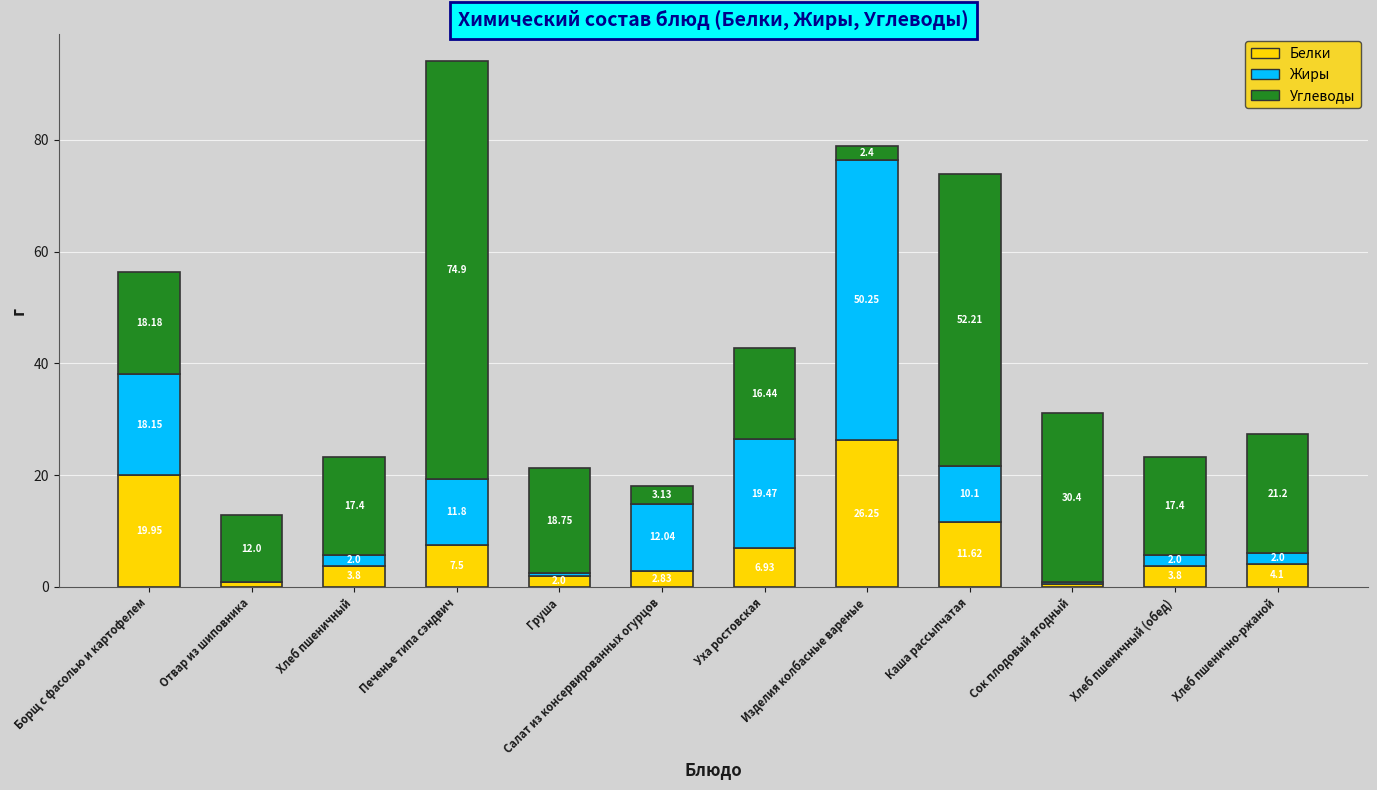

Which category has the highest value in the Белки series?

Изделия колбасные вареные